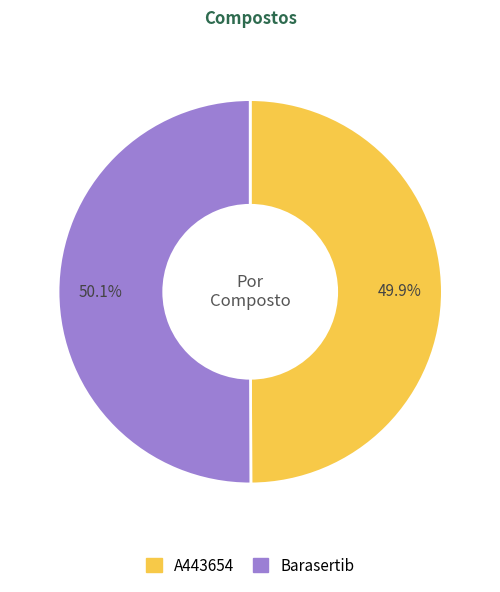

Approximately how many times larger is the value at A443654 compared to Barasertib?

1.0